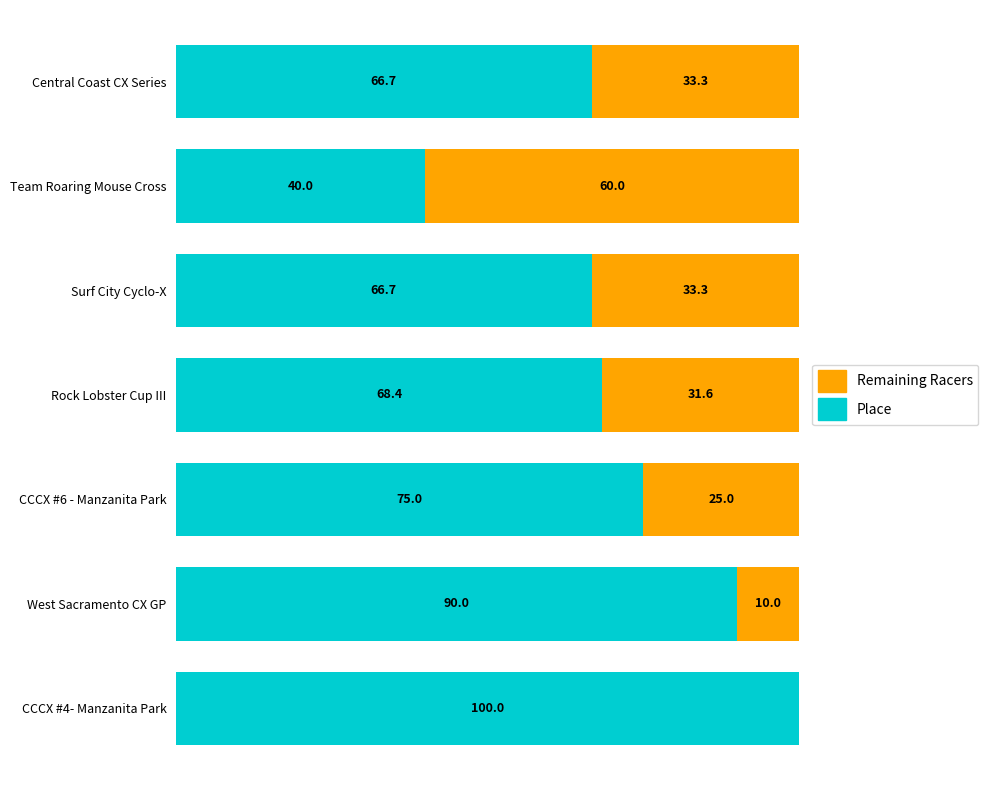

Where is Place nearest to the value 70?

Rock Lobster Cup III